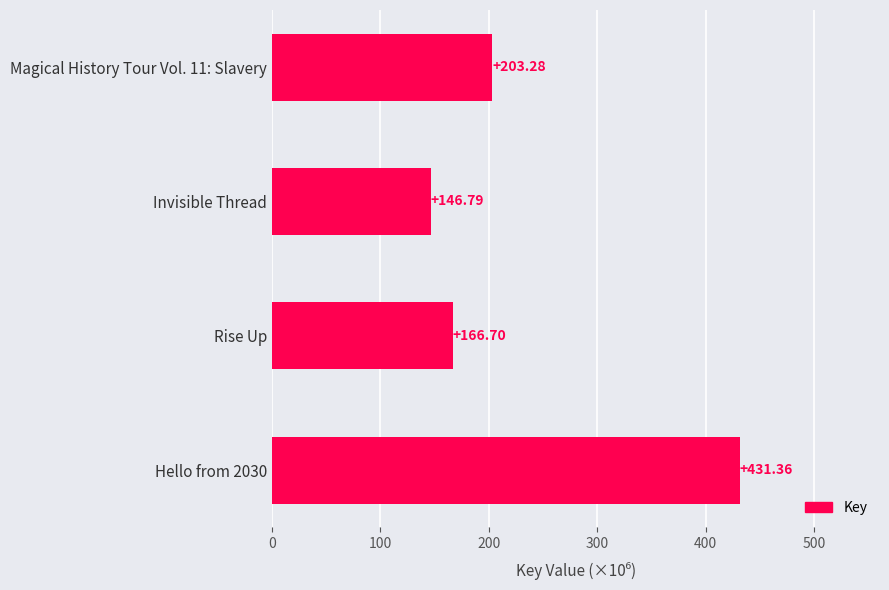

What is the sum of all values?

948.1